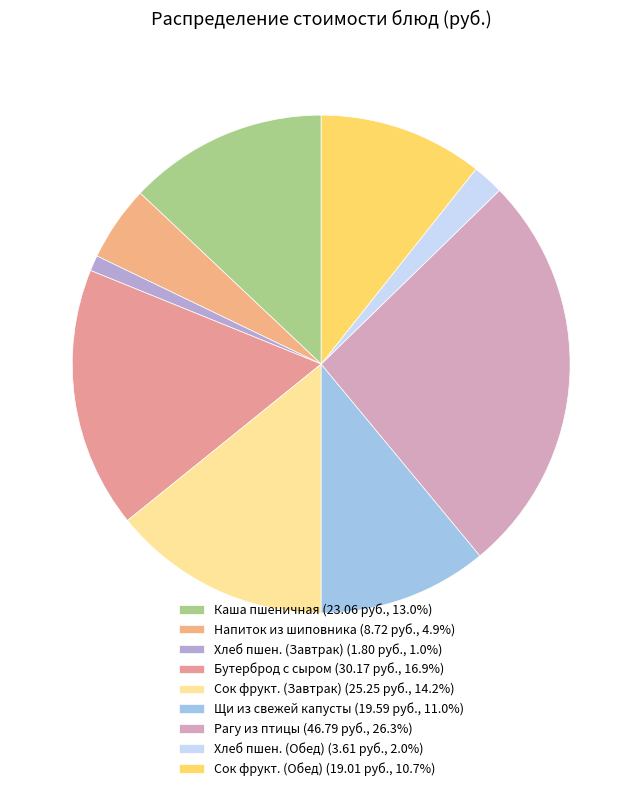

Which category has the smallest portion of the pie?

Хлеб пшеничный (булка Тавдинская) Завтрак